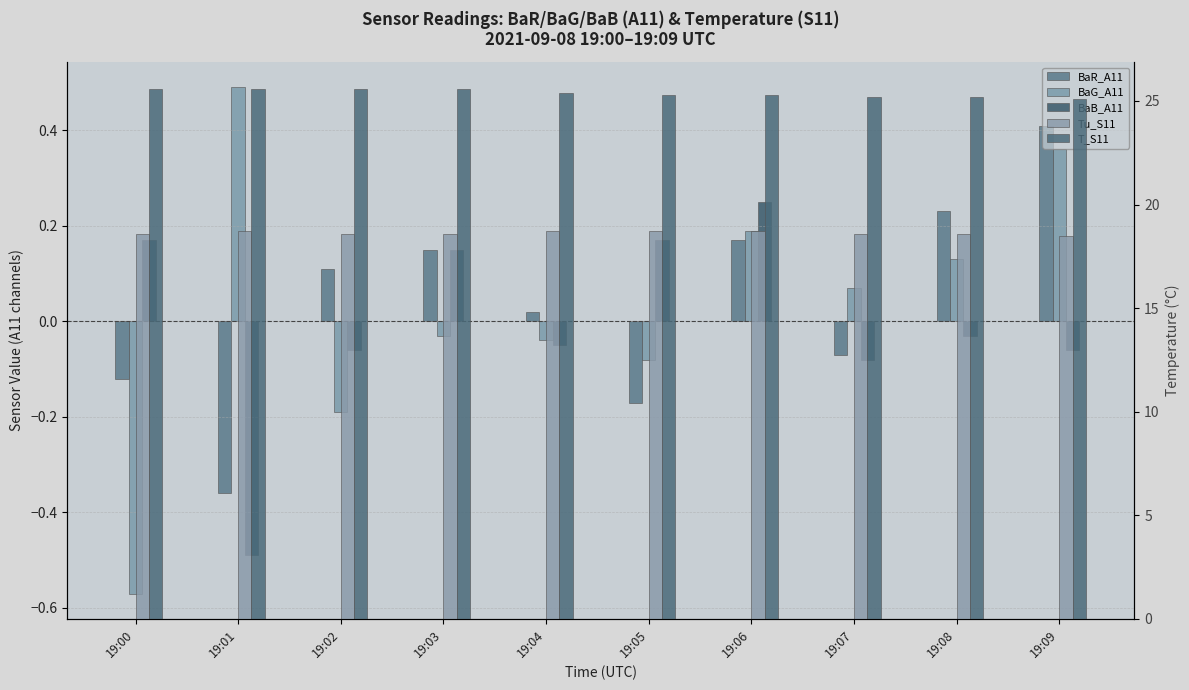

What is the sum of the Tu_S11 values at 19:02 and 19:07?

37.2